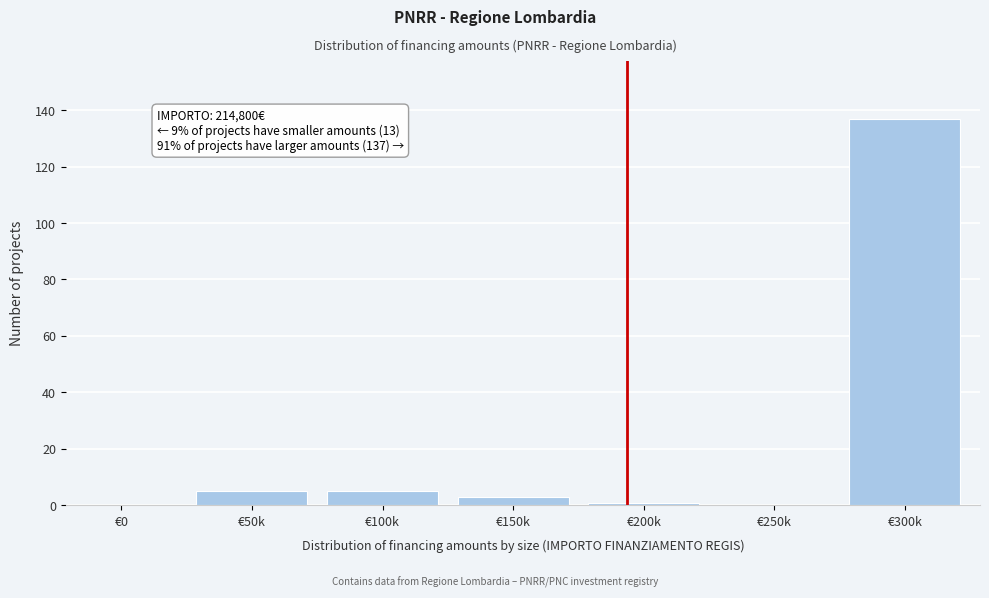

Reading left to right, extract all data points from this chart.

€0=0	€50k=5	€100k=5	€150k=3	€200k=1	€250k=0	€300k=137